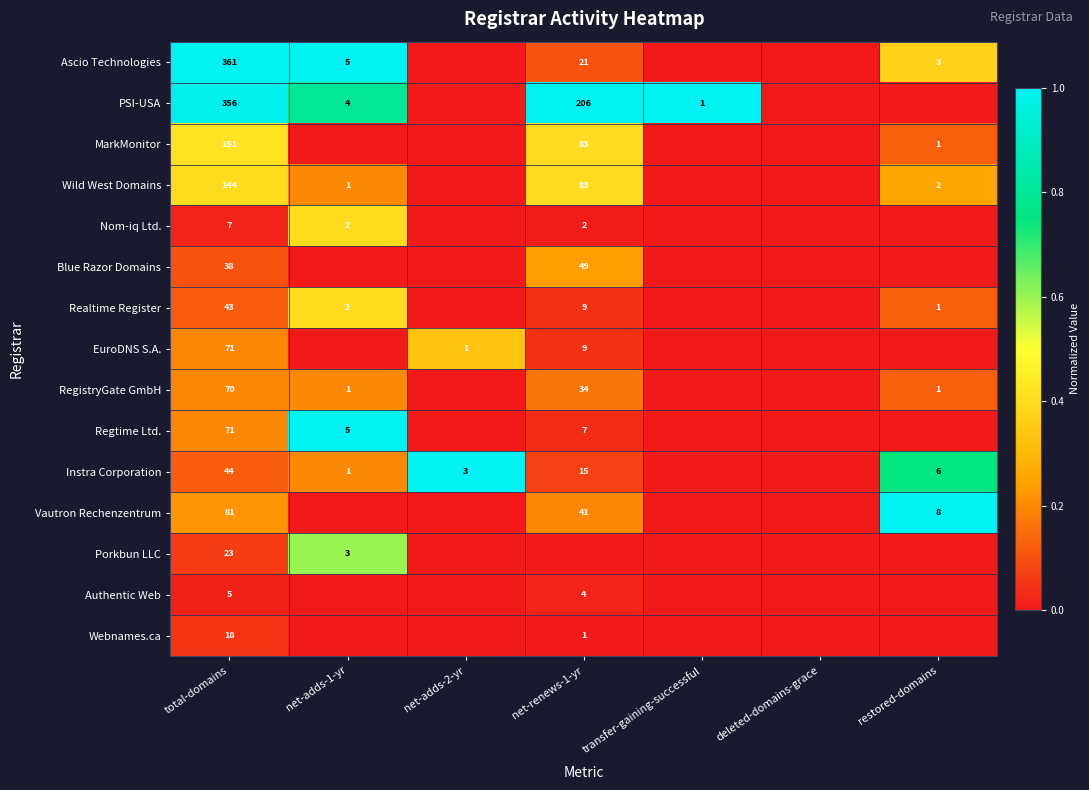

What is the total value across all series at total-domains?

1483